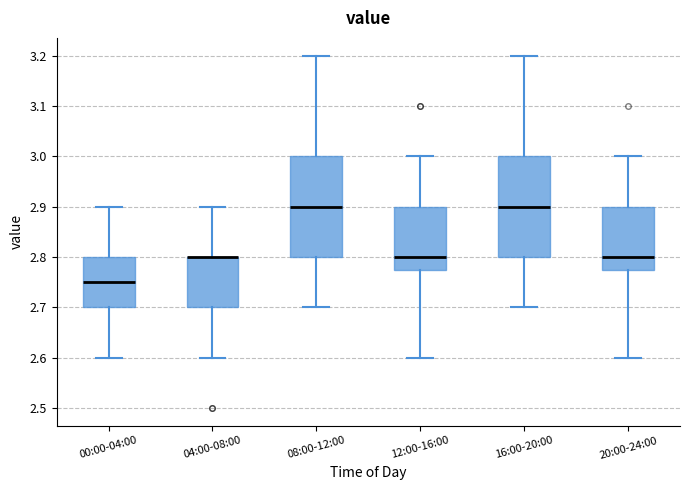

Reading left to right, transcribe this box plot: for each box, give where its median line is, the range the box spans, and where its two whiskers end, as read against the y-axis. The values are not printed on the chart, so give them approximately, as read against the axis.

00:00-04:00: median 2.75, box 2.70 to 2.80, whiskers 2.60 to 2.90
04:00-08:00: median 2.80 (drawn on the box's upper edge), box 2.70 to 2.80, whiskers 2.60 to 2.90
08:00-12:00: median 2.90, box 2.80 to 3.00, whiskers 2.70 to 3.20
12:00-16:00: median 2.80, box 2.78 to 2.90, whiskers 2.60 to 3.00
16:00-20:00: median 2.90, box 2.80 to 3.00, whiskers 2.70 to 3.20
20:00-24:00: median 2.80, box 2.78 to 2.90, whiskers 2.60 to 3.00